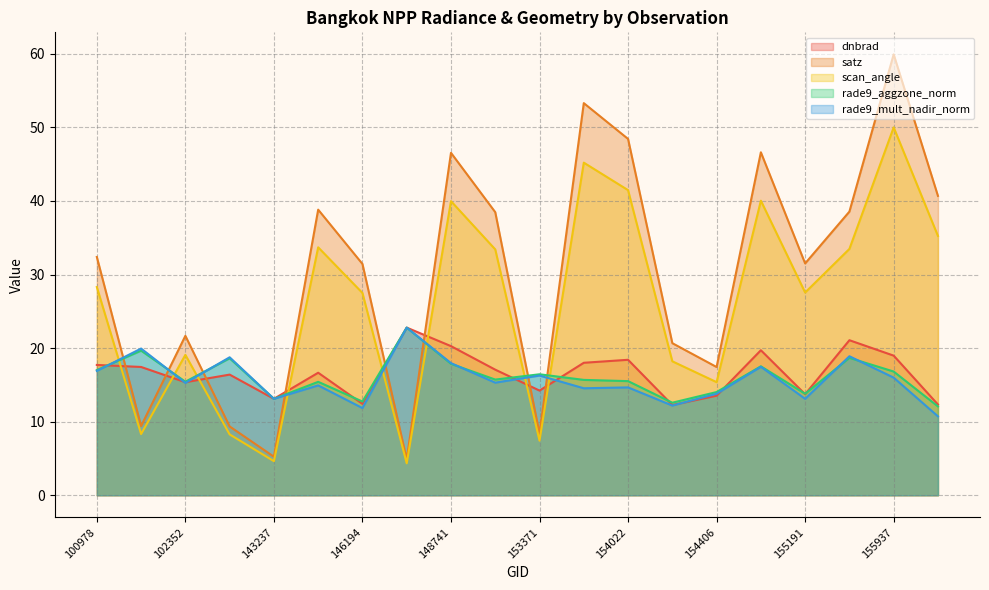

What is the value of the rade9_mult_nadir_norm point at the 8th from the left?

22.8